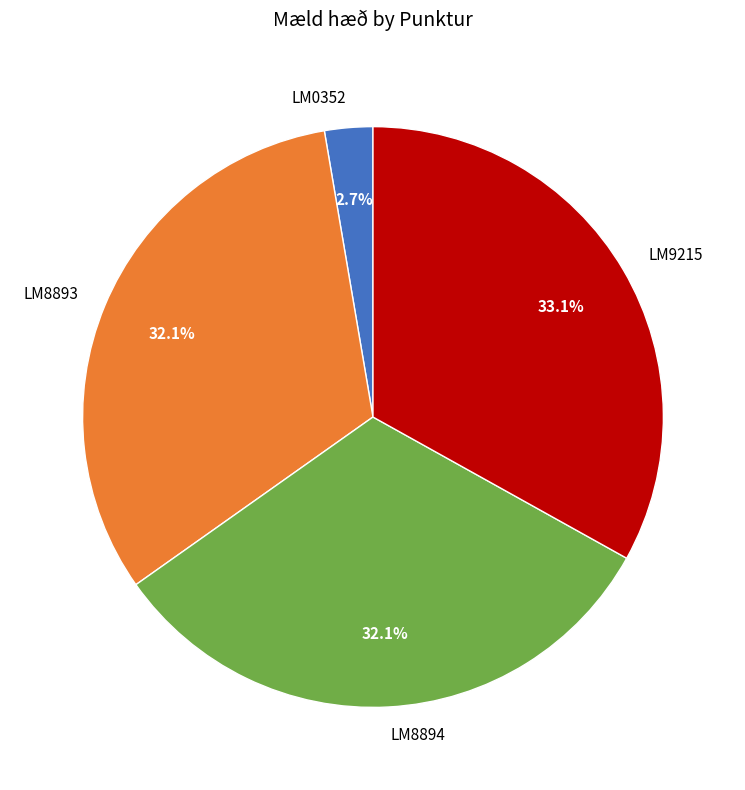

Which category has the biggest portion of the pie?

LM9215